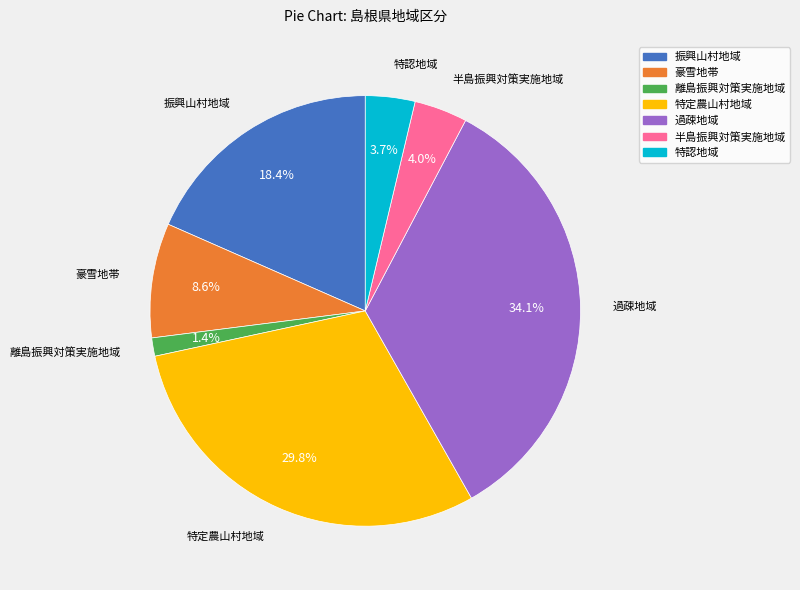

To the nearest percent, what is the average slice percentage?

14%